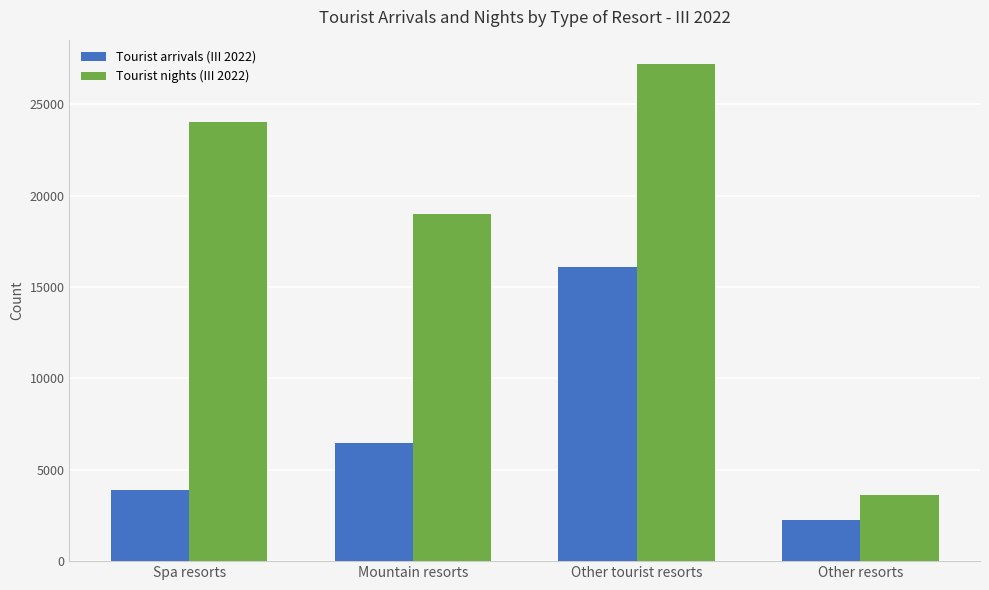

How many Tourist nights (III 2022) values are between 18988 and 27167?

3